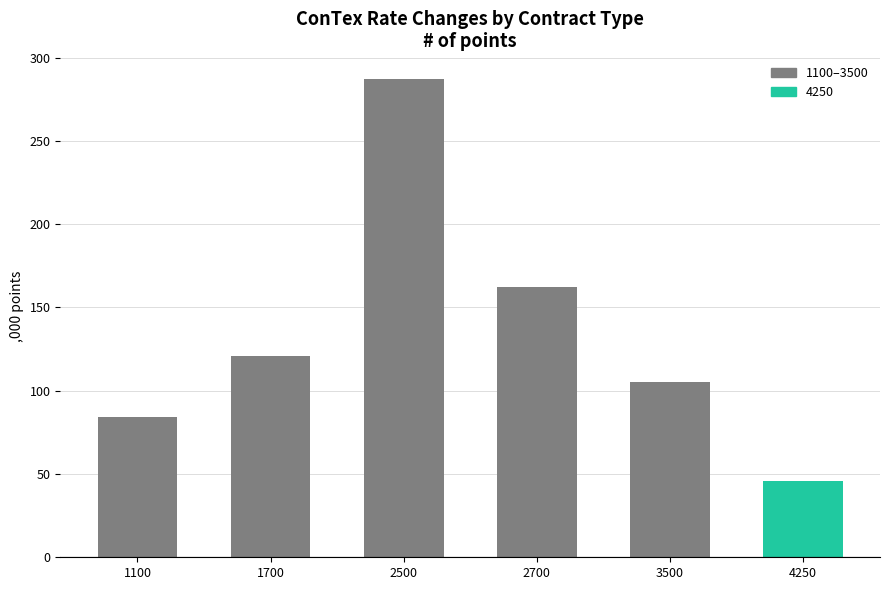

List the labels in order of value, smallest first.

4250, 1100, 3500, 1700, 2700, 2500